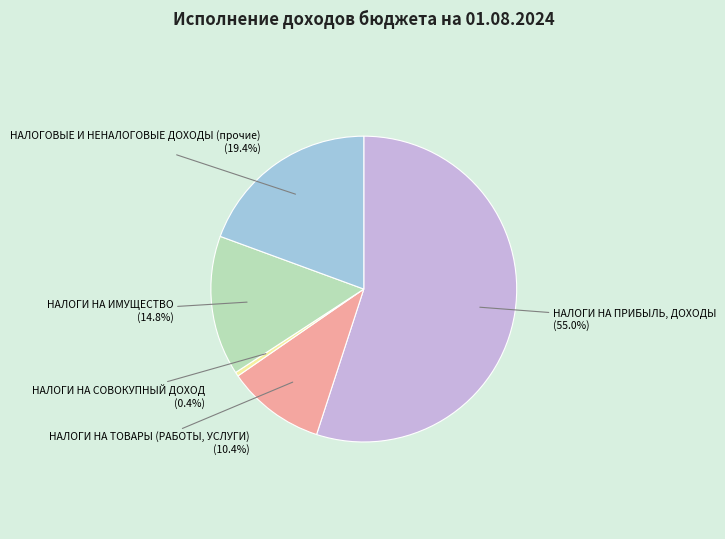

To the nearest percent, what is the average slice percentage?

20%